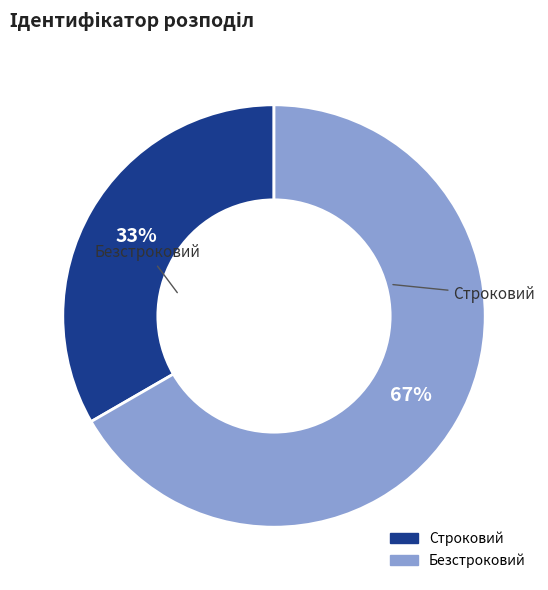

The Строковий slice represents 27% of the pie. True or false?

False